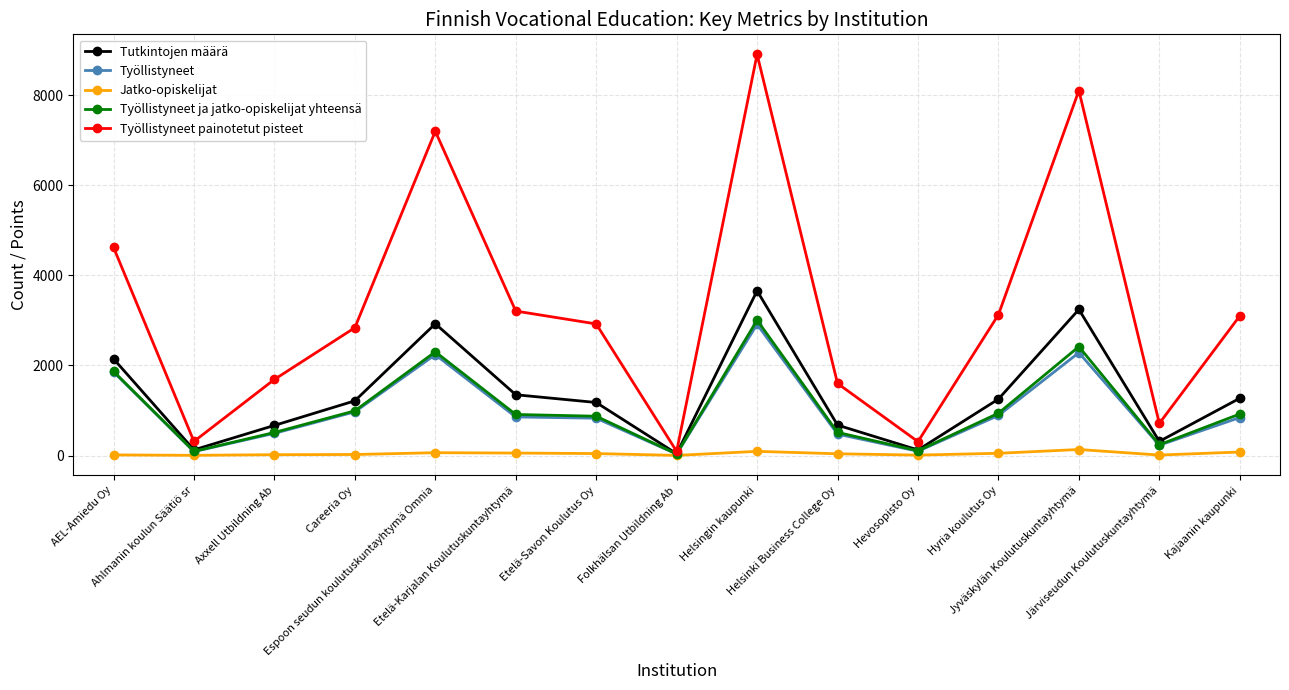

In Työllistyneet, how many points are lower than both neighbors (excluding endpoints)?

4